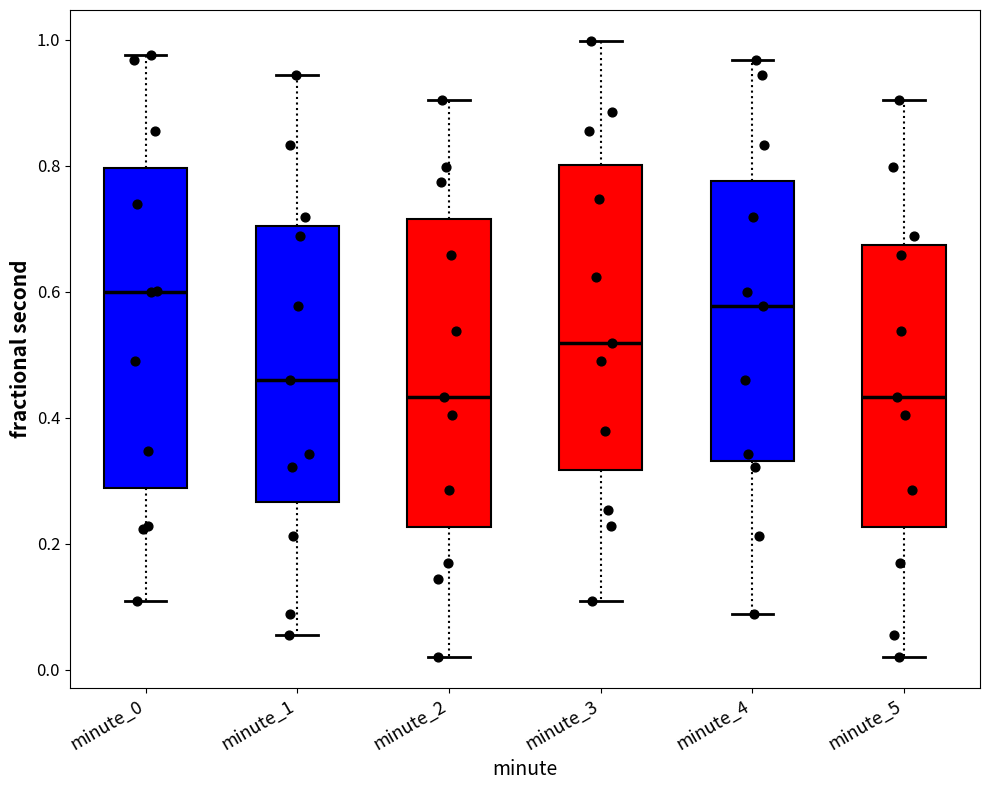

Which box's median line is the highest?

minute_0